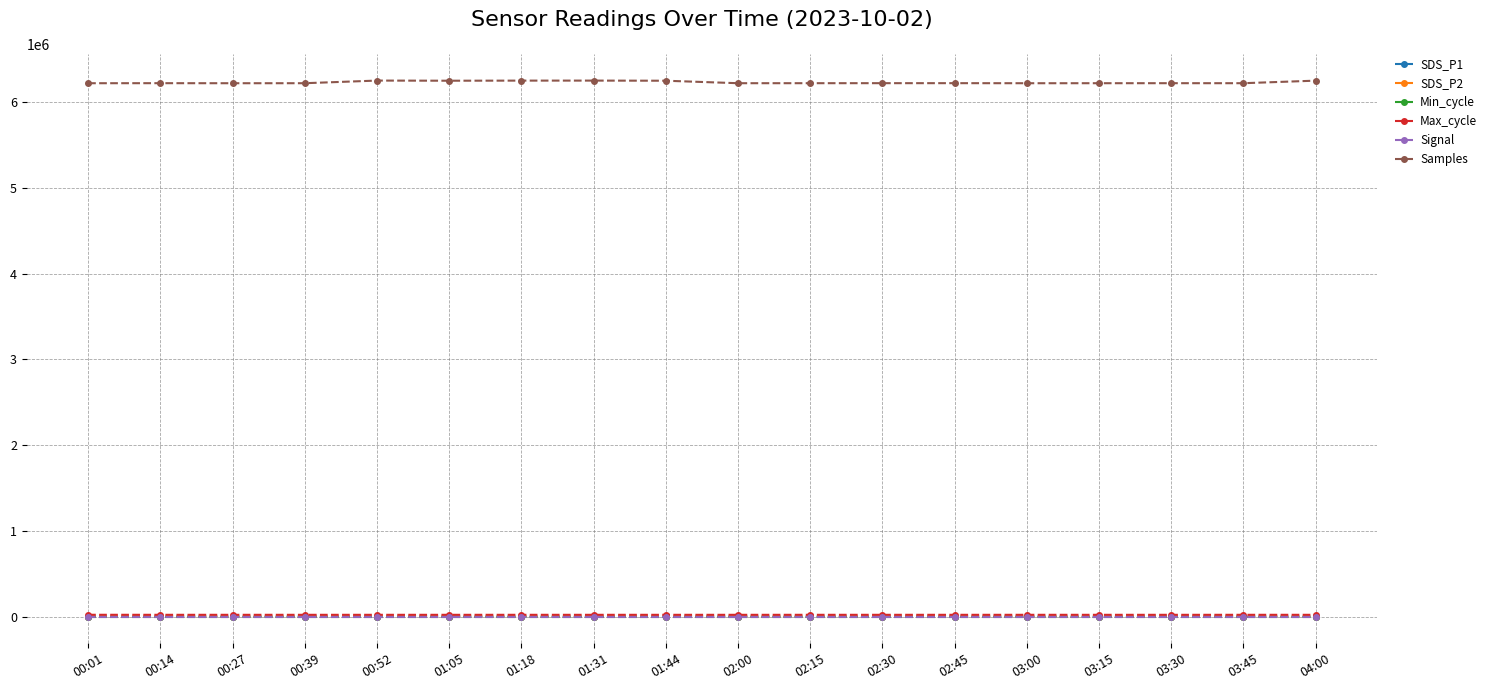

At which label does Max_cycle first exceed 20060?

00:01